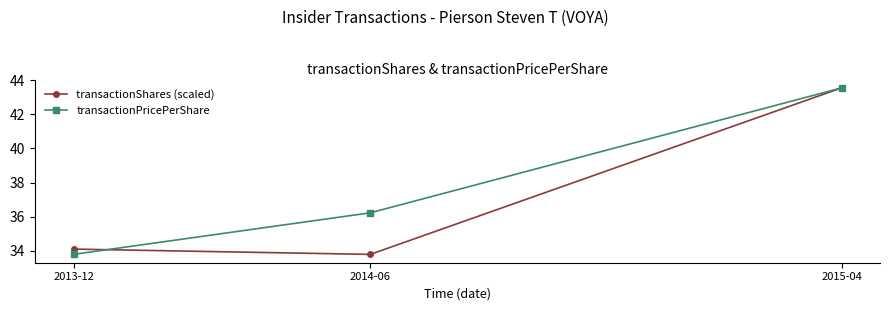

What position from the left is 2013-12?

1